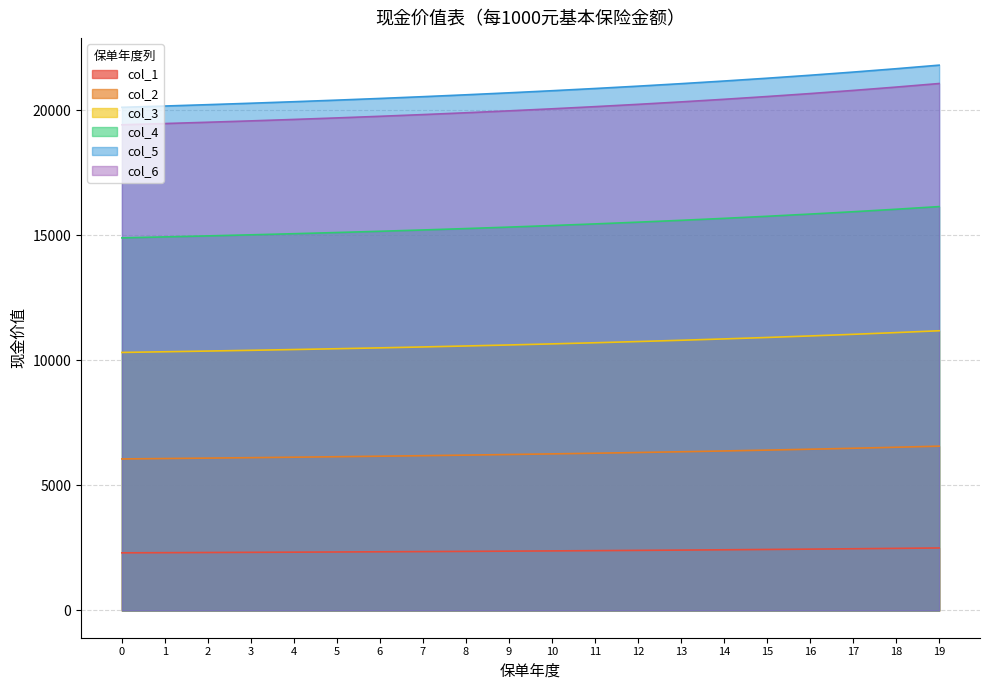

At how many categories does at least one series exceed 16797?

20